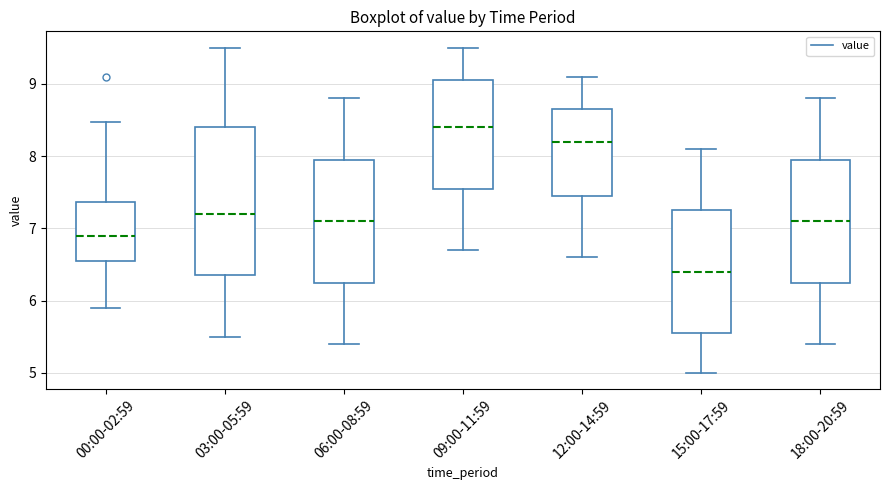

Which box has the highest median line?

09:00-11:59